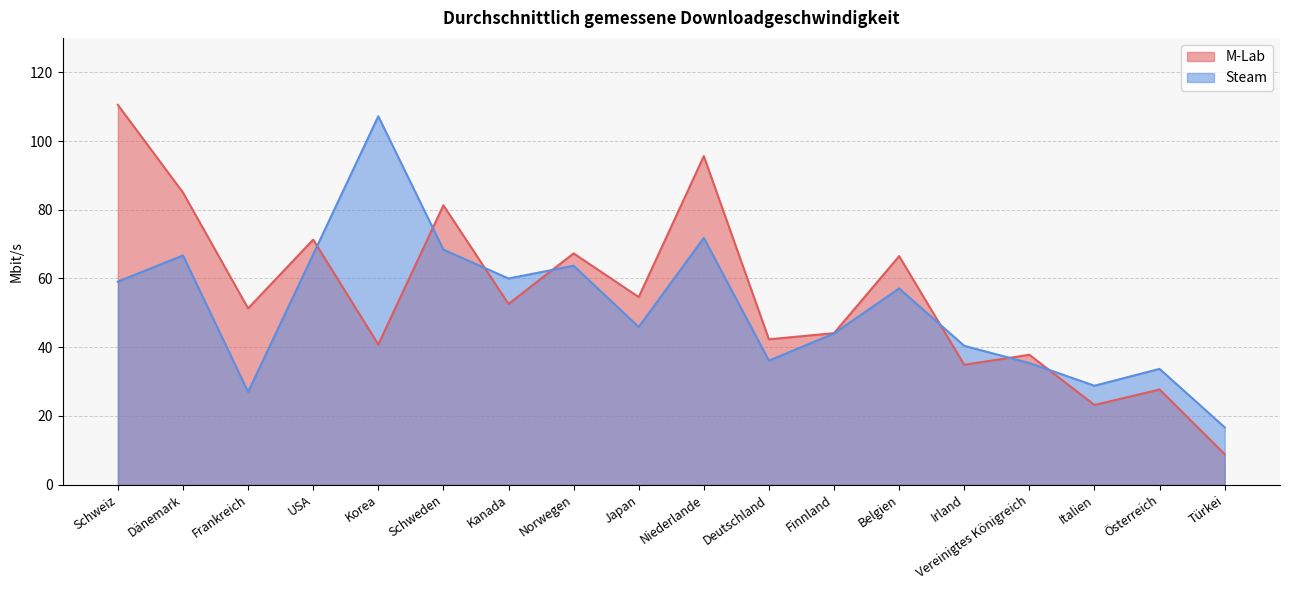

Reading left to right, transcribe all the data shown in this chart.

M-Lab: Schweiz=110.5	Dänemark=85.0	Frankreich=51.3	USA=71.3	Korea=40.8	Schweden=81.3	Kanada=52.6	Norwegen=67.3	Japan=54.6	Niederlande=95.6	Deutschland=42.3	Finnland=44.1	Belgien=66.5	Irland=34.9	Vereinigtes Königreich=37.8	Italien=23.2	Österreich=27.7	Türkei=8.9
Steam: Schweiz=59.1	Dänemark=66.7	Frankreich=27.0	USA=67.0	Korea=107.2	Schweden=68.4	Kanada=60.0	Norwegen=63.7	Japan=45.9	Niederlande=71.8	Deutschland=36.1	Finnland=44.0	Belgien=57.1	Irland=40.4	Vereinigtes Königreich=35.4	Italien=28.8	Österreich=33.7	Türkei=16.7